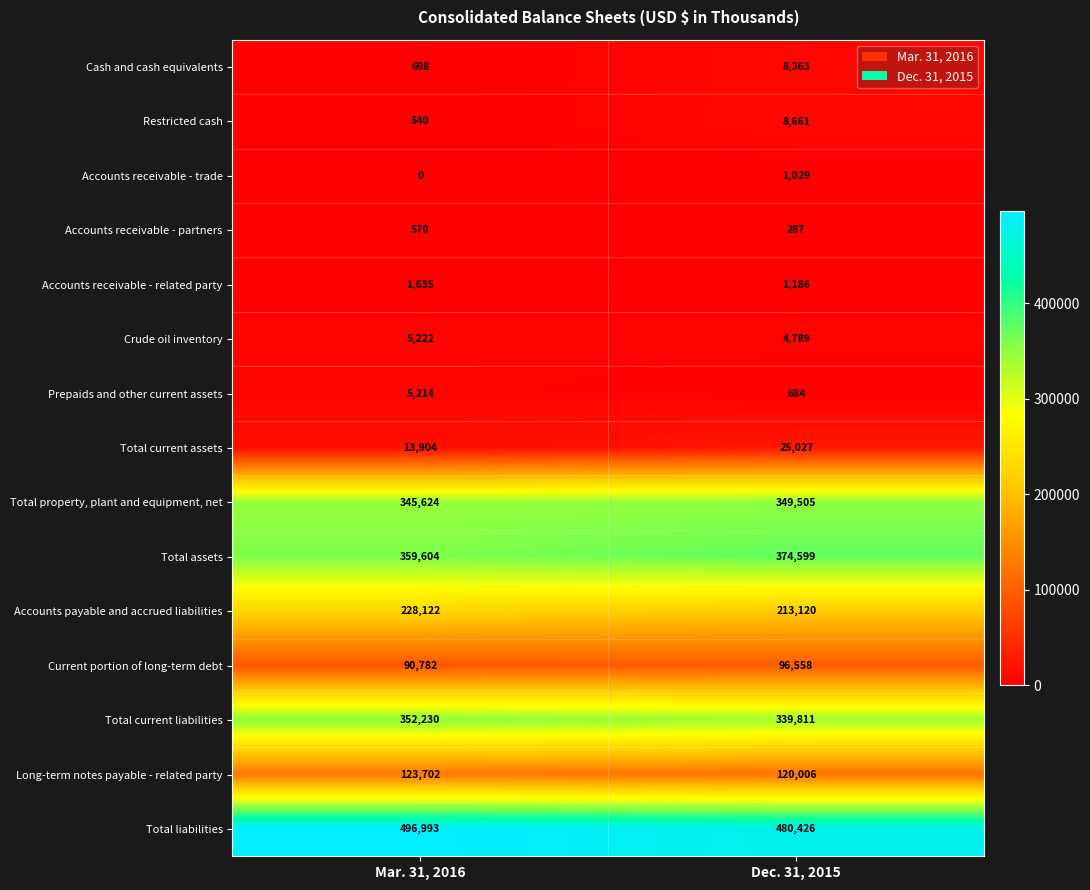

Which category has the lowest value in the Accounts payable and accrued liabilities series?

Dec. 31, 2015